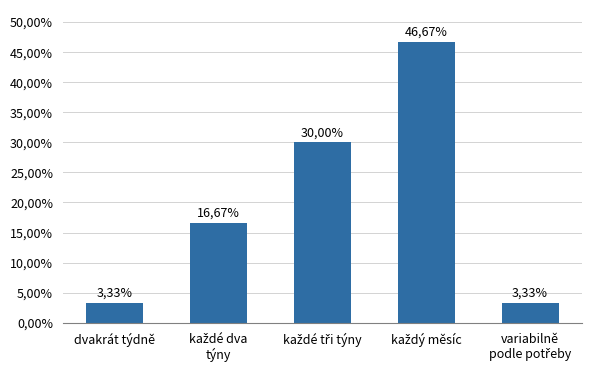

What is the sum of the values at každé dva
týny and variabilně
podle potřeby?

20.0